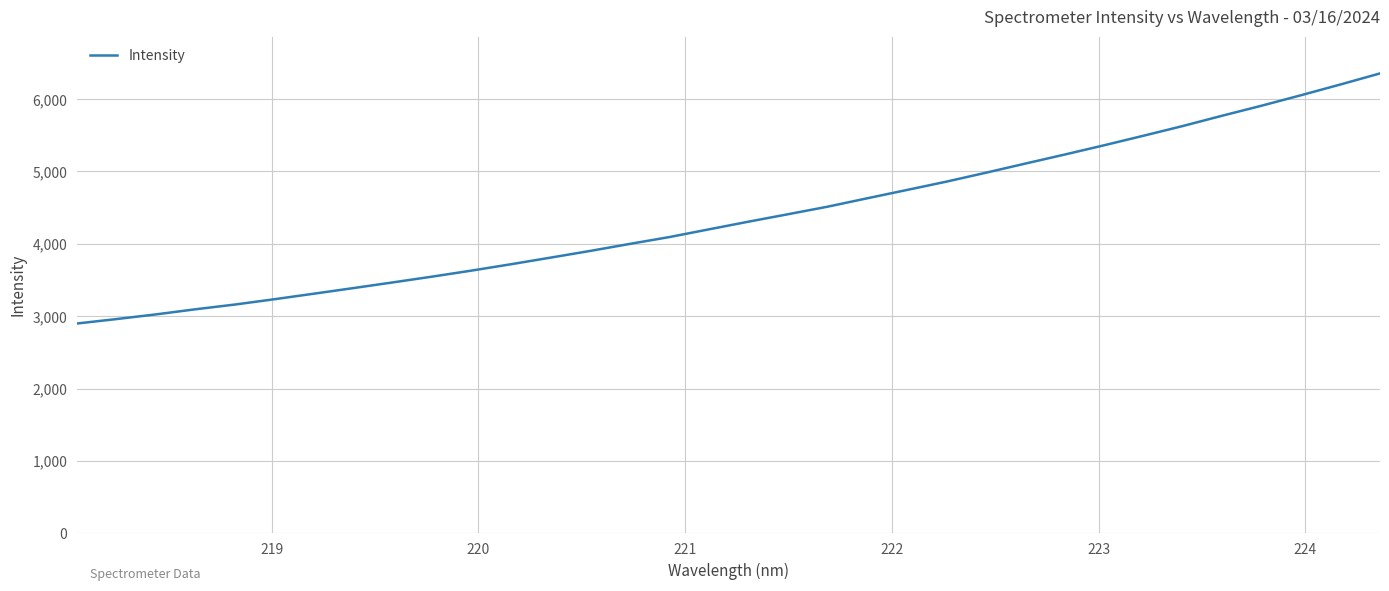

How many lines are shown in the chart?

1